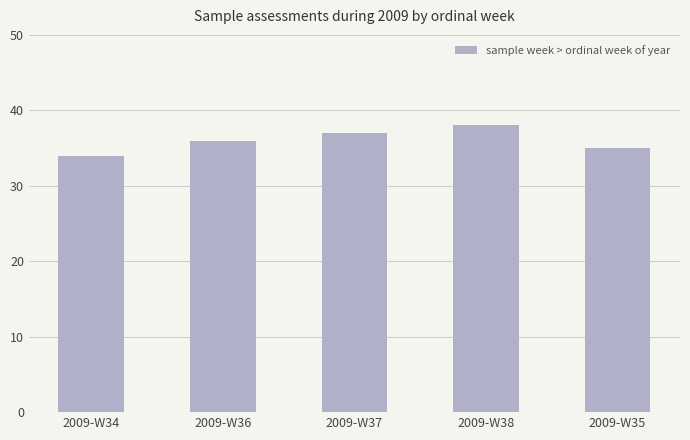

What is the change in value from 2009-W37 to 2009-W35?

-2